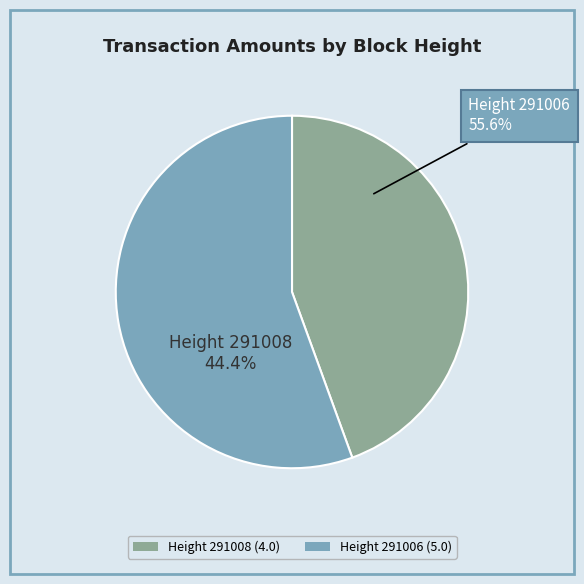

To the nearest percent, what is the difference between the 291006 and 291008 slice percentages?

11%